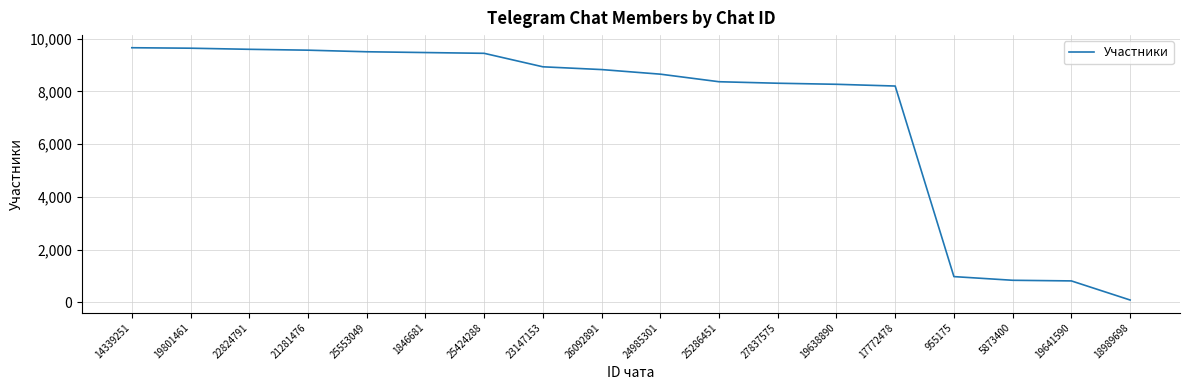

What is the ratio of the value at 19638890 to the value at 17772478?

1.0